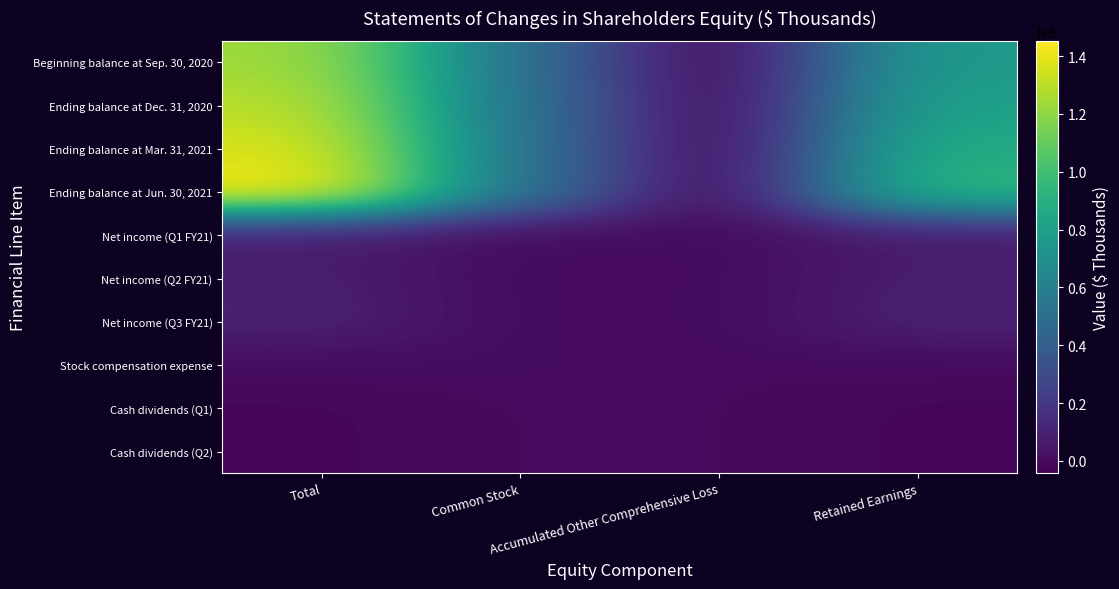

Rank the categories by Net income (Q2 FY21) value from highest to lowest.

Total, Retained Earnings, Common Stock, Accumulated Other Comprehensive Loss